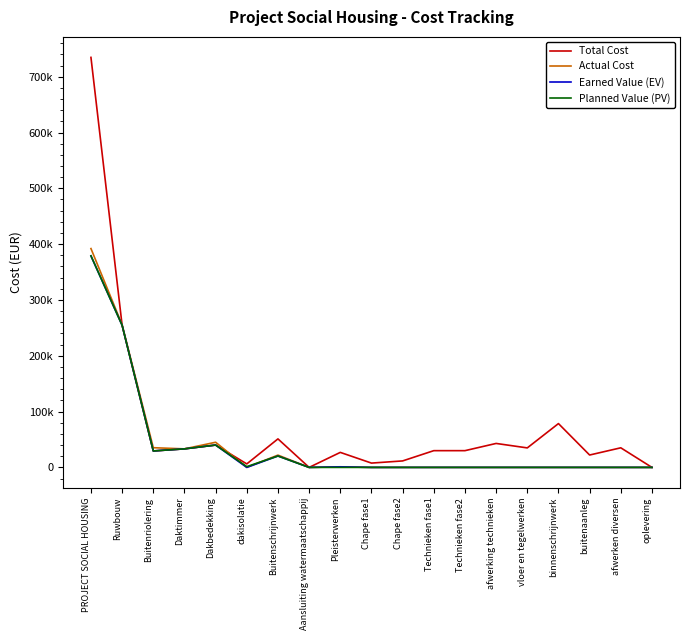

What is the sum of all Actual Cost values?

784153.5